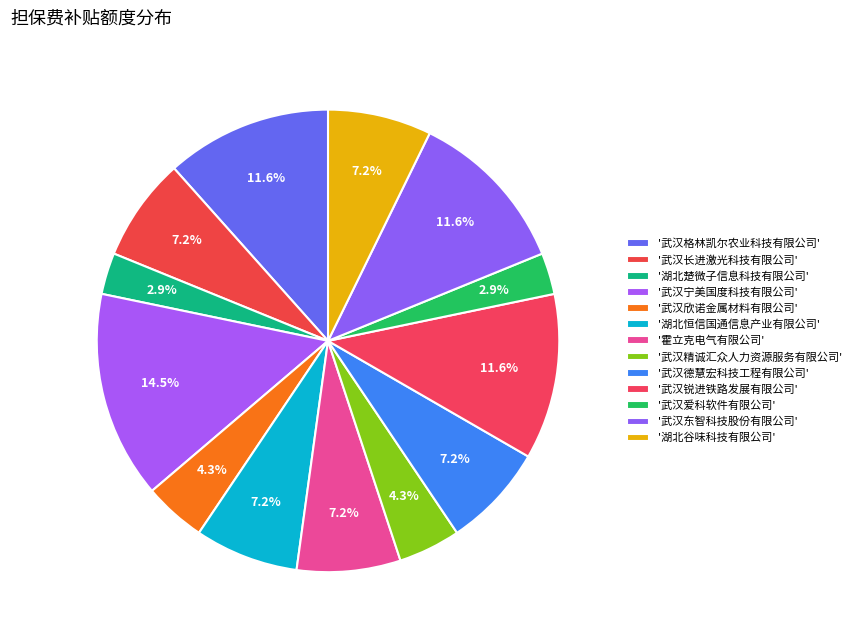

How many slices are in this pie chart?

13